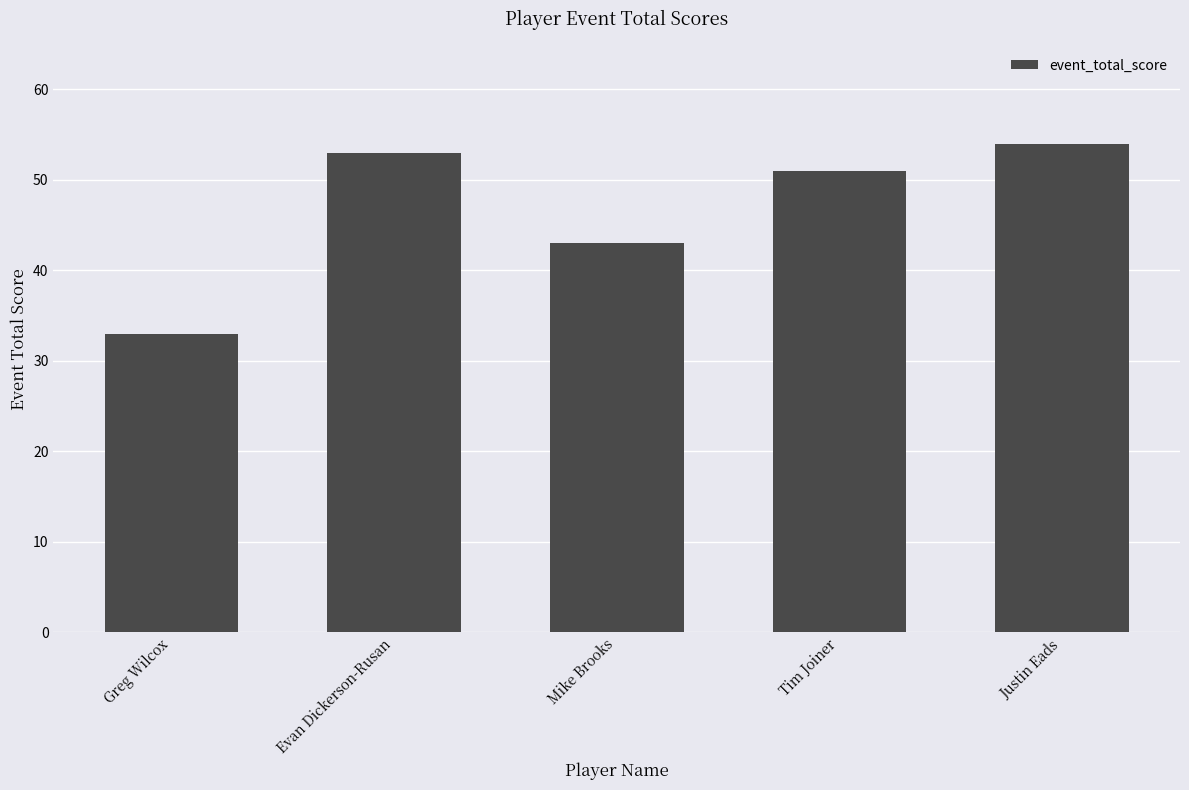

List the labels in order of value, smallest first.

Greg Wilcox, Mike Brooks, Tim Joiner, Evan Dickerson-Rusan, Justin Eads